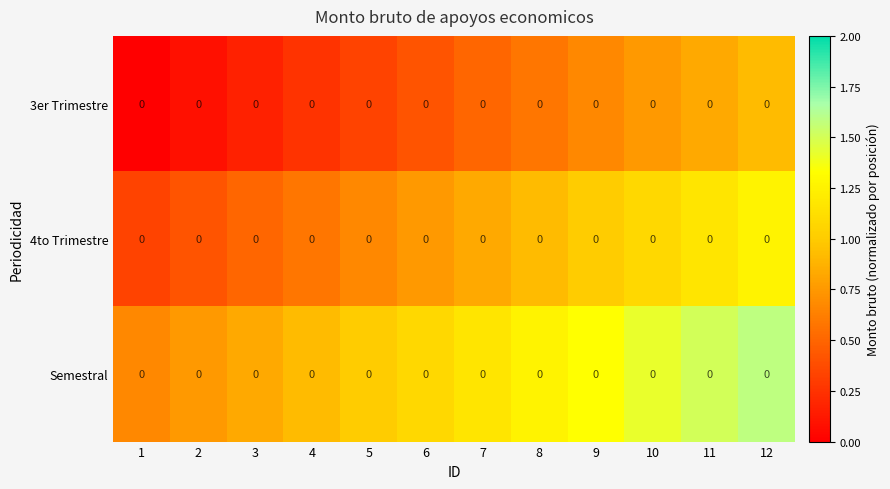

Which category has the lowest value in the 4to Trimestre series?

1